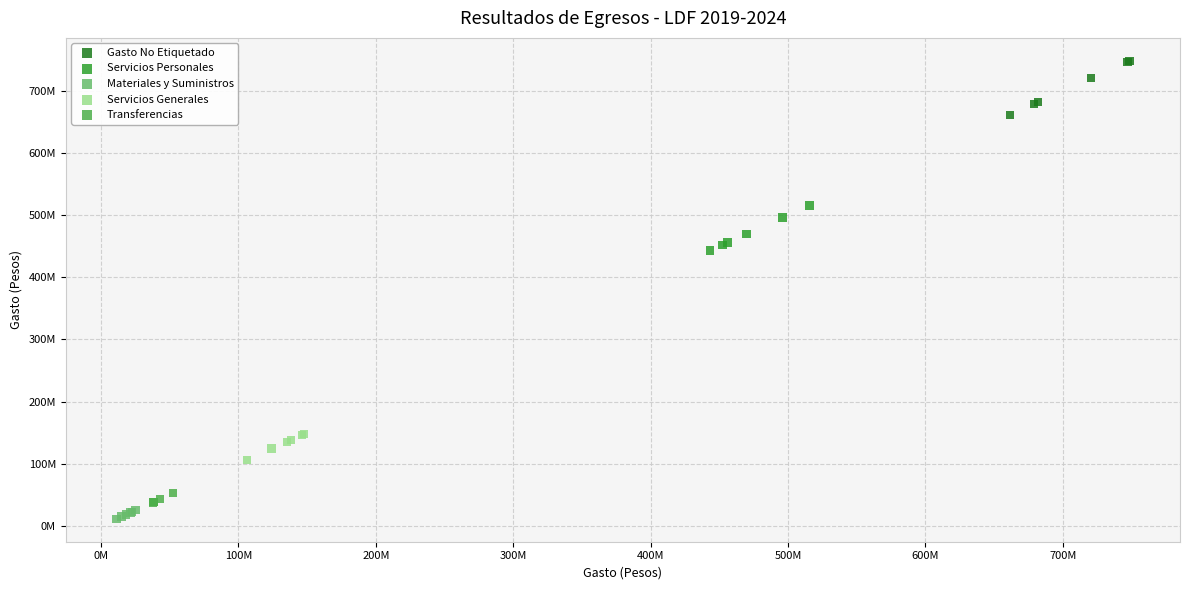

What are all the series names shown in the legend?

Gasto No Etiquetado, Servicios Personales, Materiales y Suministros, Servicios Generales, Transferencias